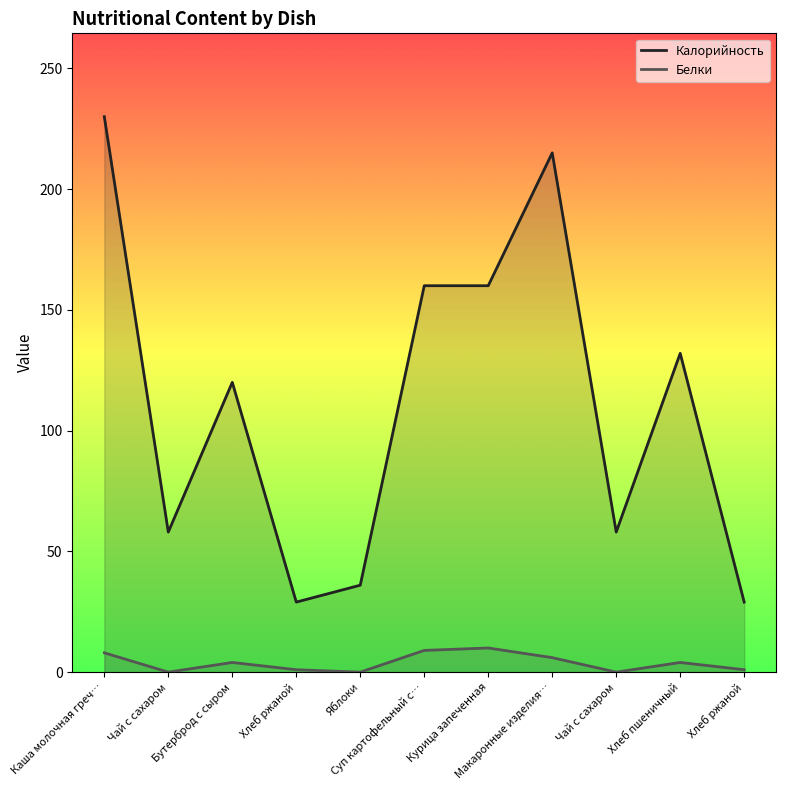

True or false: Калорийность has more than 1 points higher than both neighbors.

True